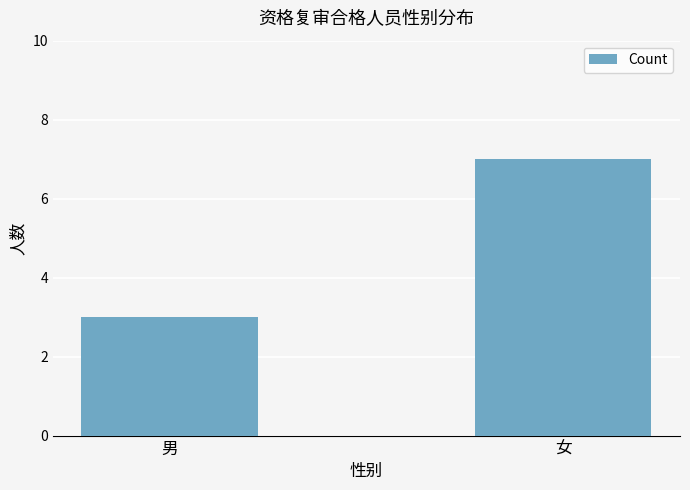

Reading right to left, extract all data points from this chart.

女=7	男=3